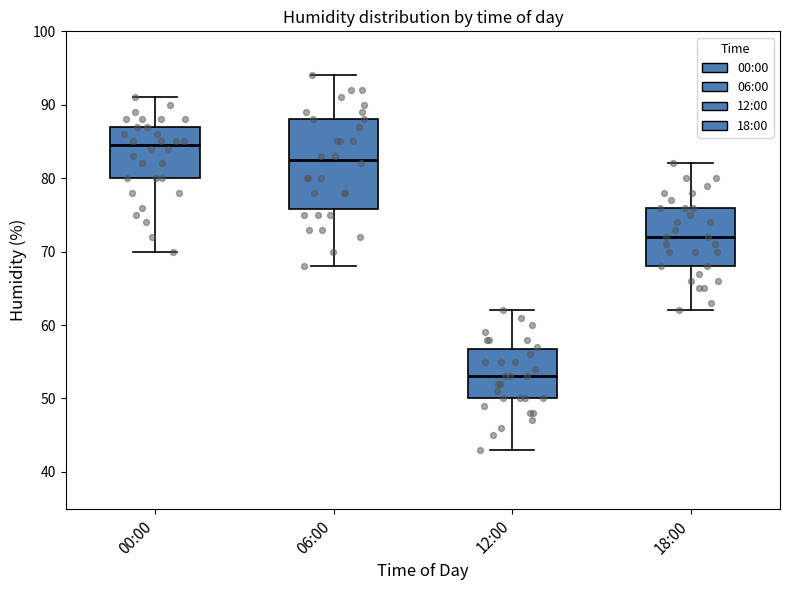

Comparing the boxes themselves (not the whiskers), which one is the tallest?

06:00